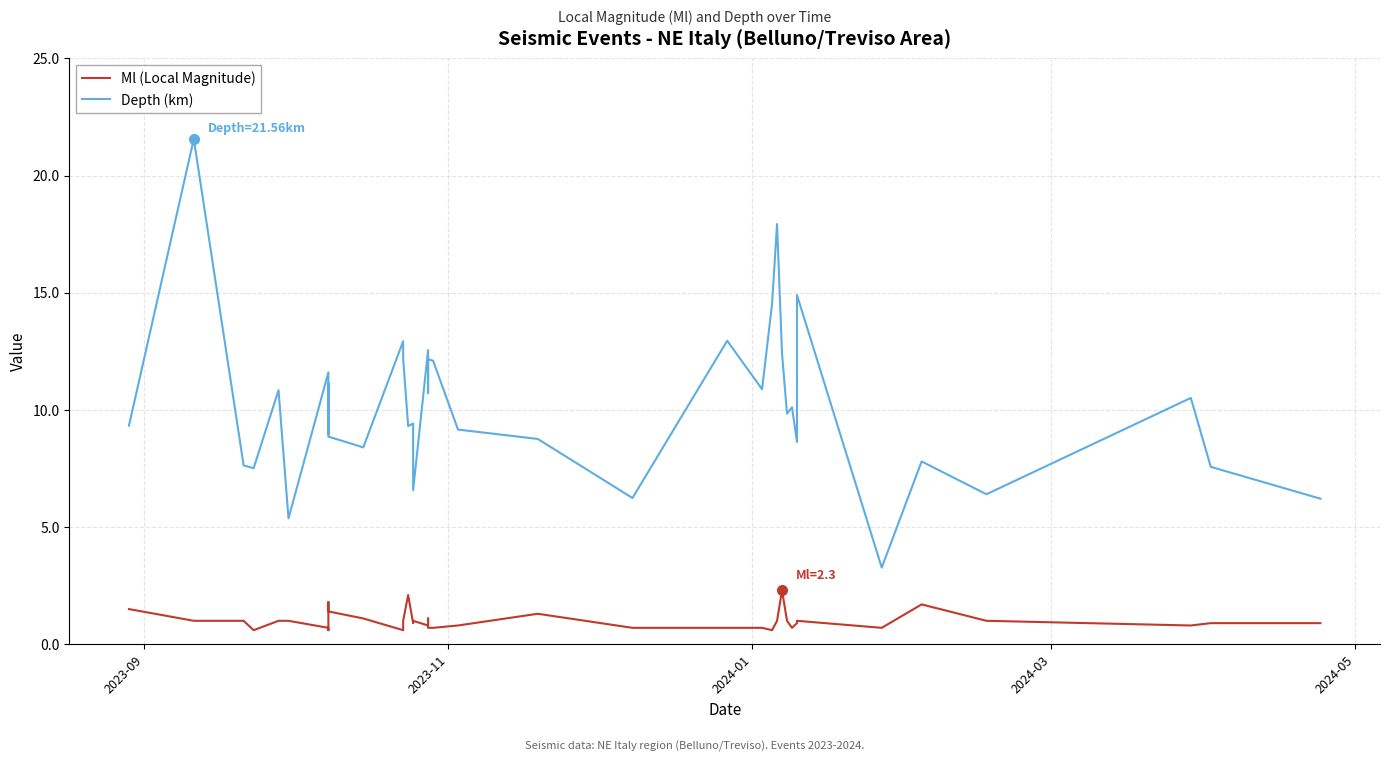

Is this an area chart (filled region under the line)?

No